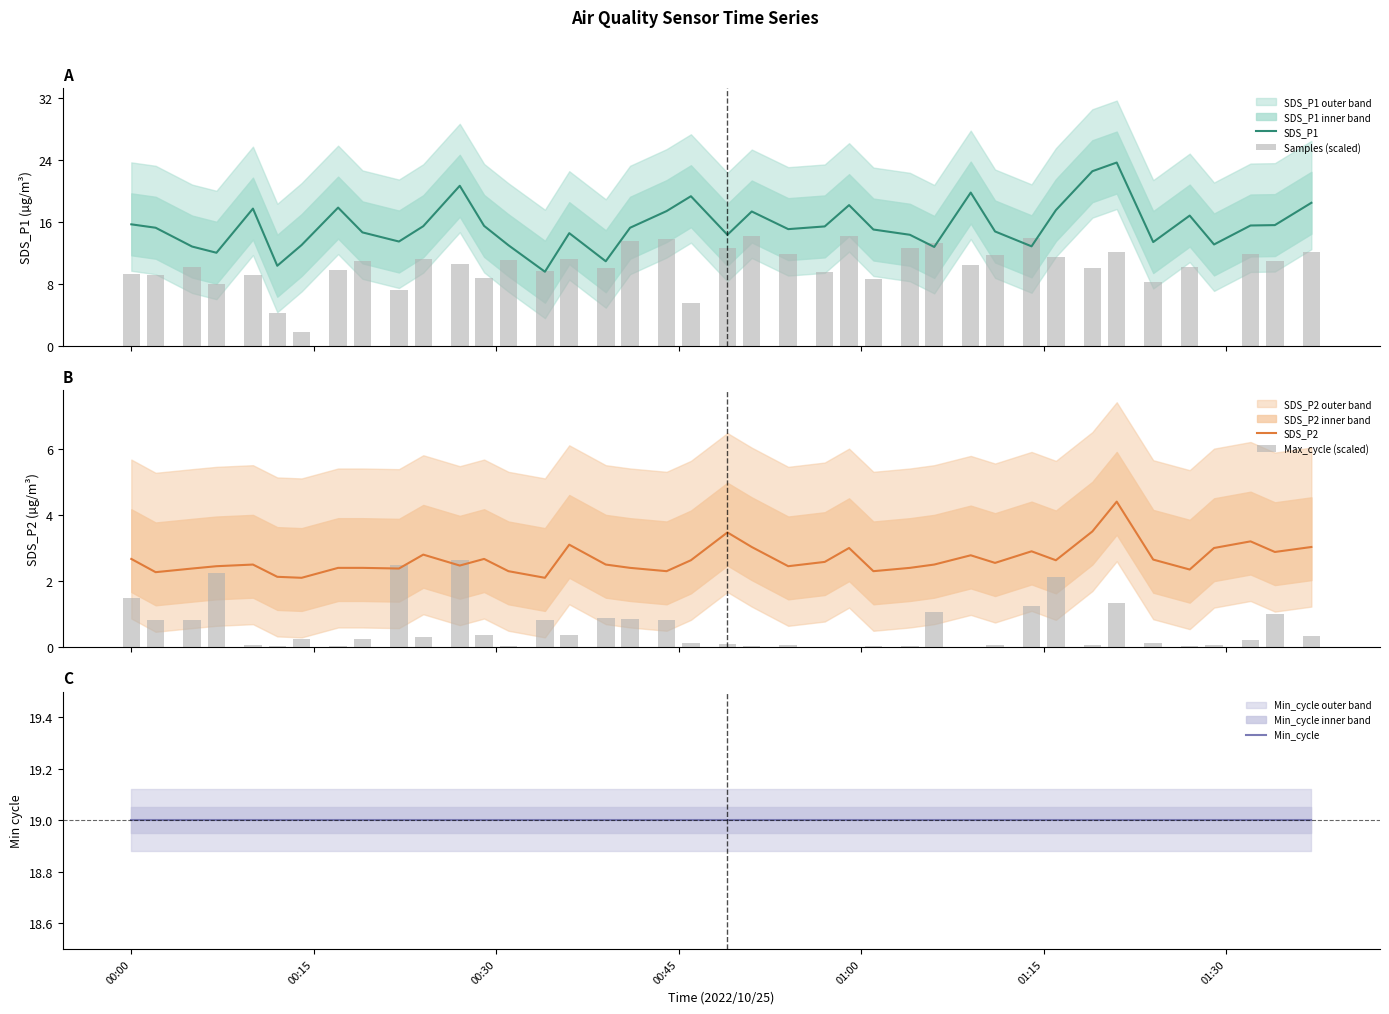

What is the maximum value for SDS_P2?

4.4